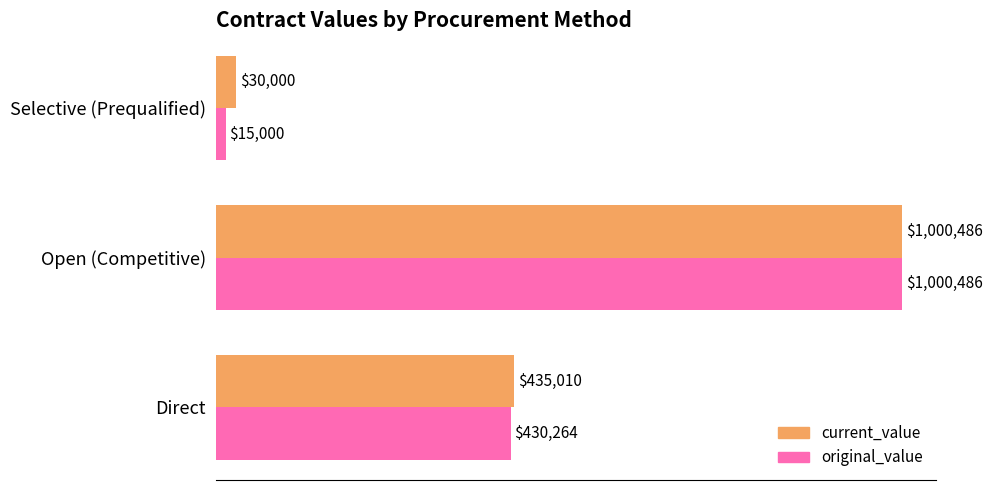

What are all the series names shown in the legend?

current_value, original_value